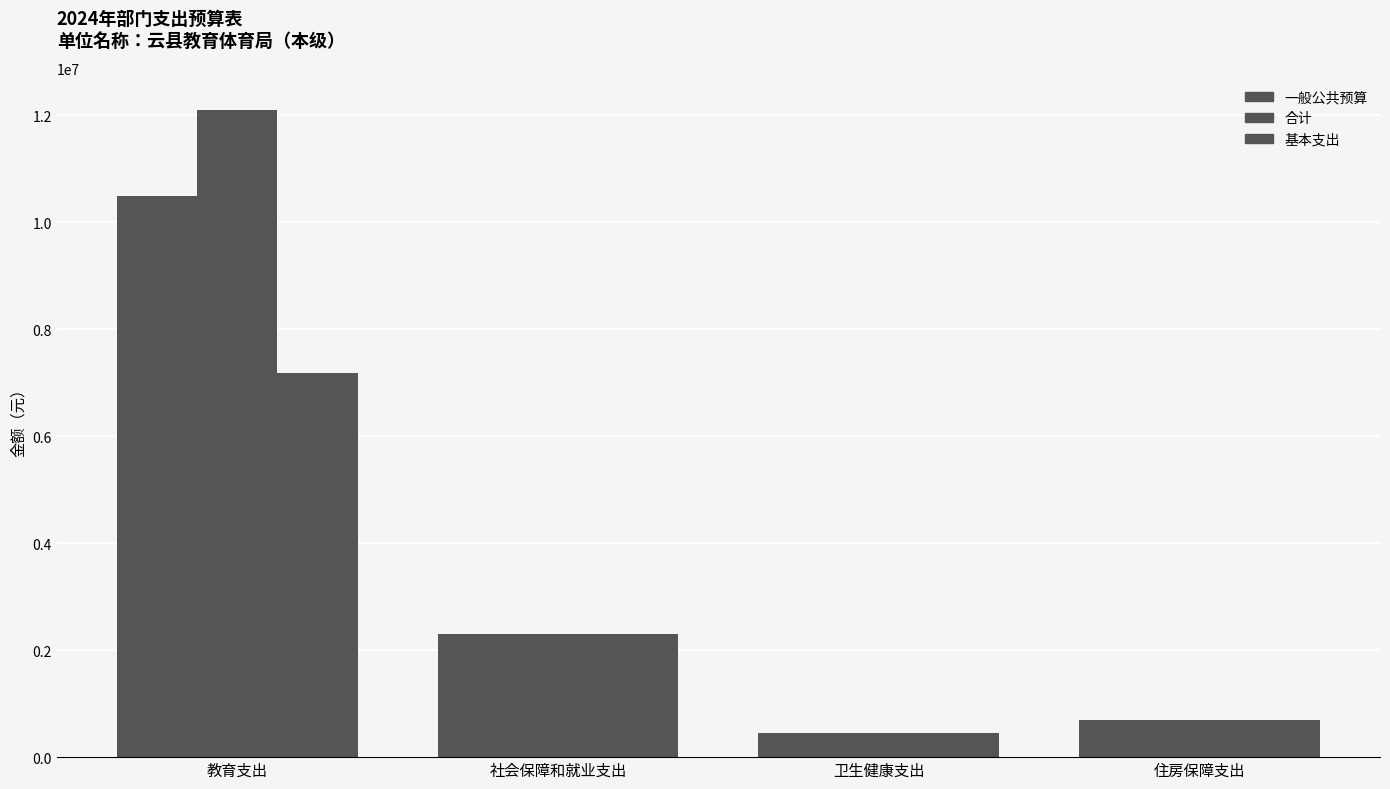

At 社会保障和就业支出, list the series in order from largest to smallest.

一般公共预算, 合计, 基本支出